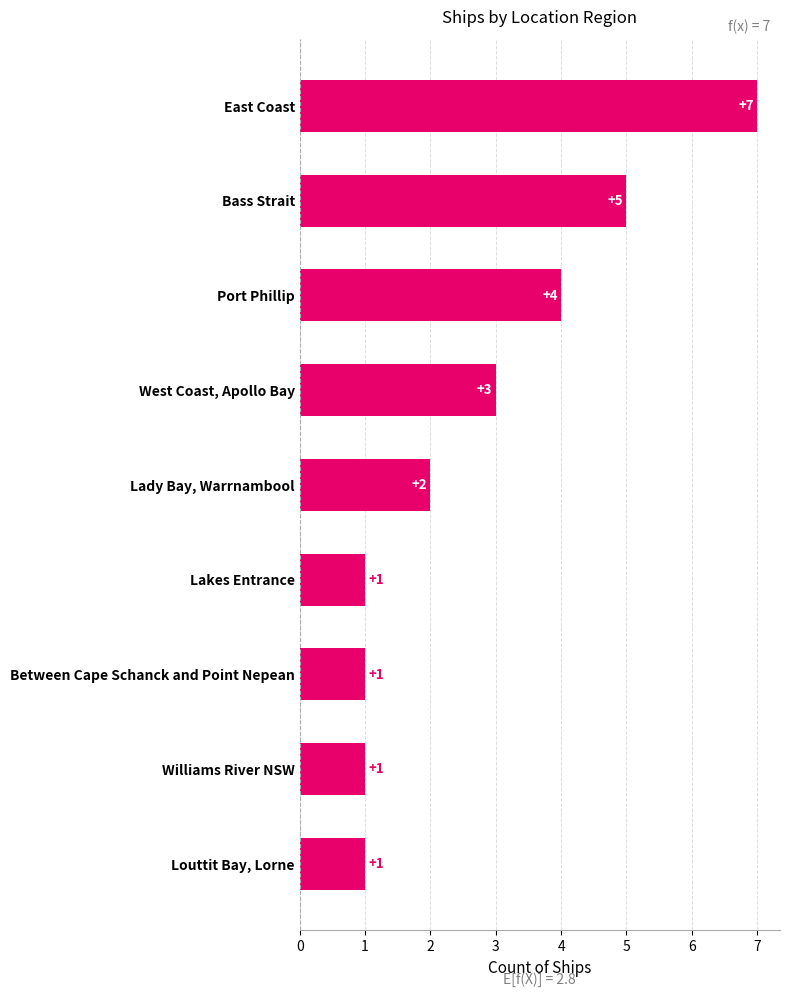

Reading bottom to top, list all the values displayed in this chart.

Louttit Bay, Lorne=1	Williams River NSW=1	Between Cape Schanck and Point Nepean=1	Lakes Entrance=1	Lady Bay, Warrnambool=2	West Coast, Apollo Bay=3	Port Phillip=4	Bass Strait=5	East Coast=7